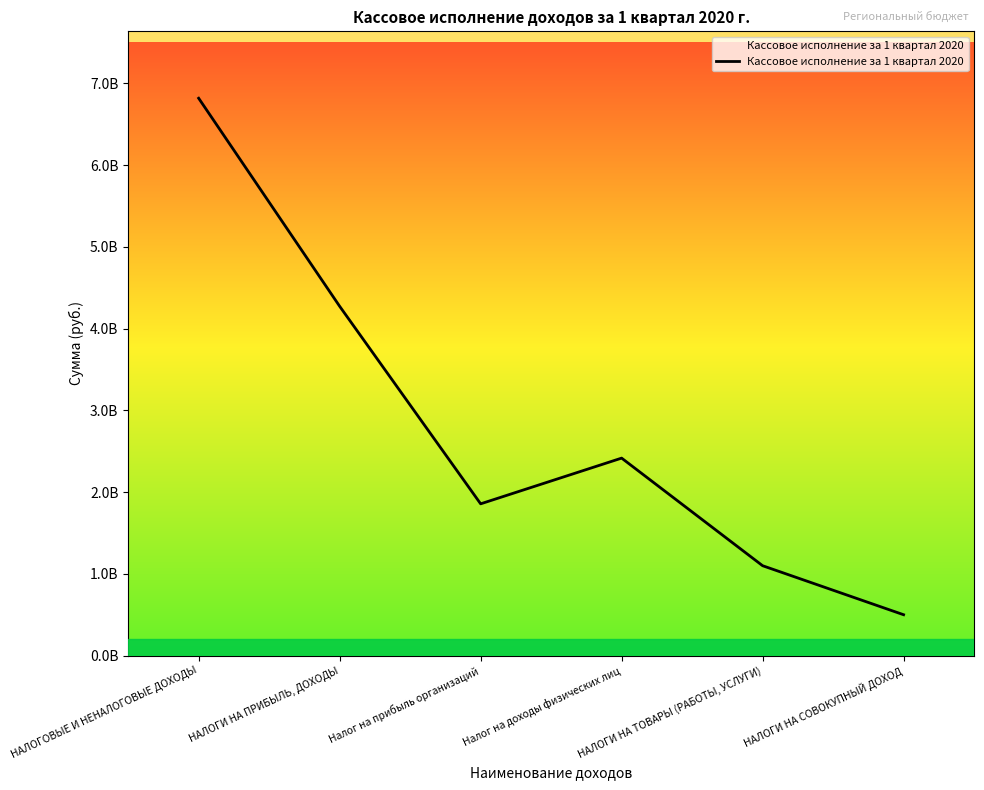

What is the change in value from Налог на прибыль организаций to Налог на доходы физических лиц?

+559125047.9